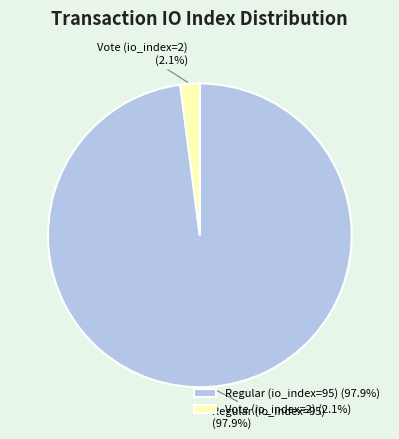

Between Vote (io_index=2) and Regular (io_index=95), which is larger?

Regular (io_index=95)